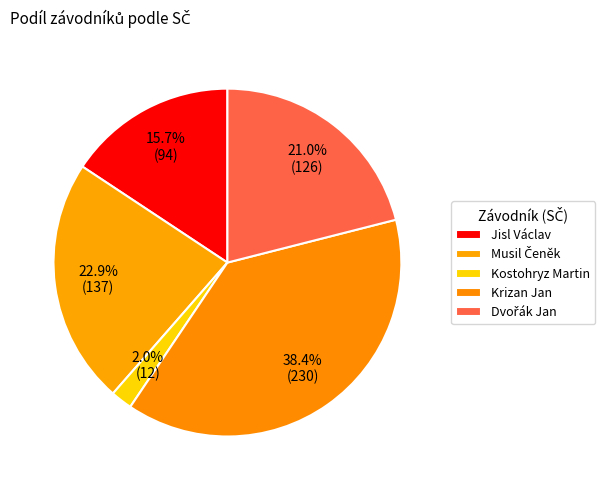

Does Krizan Jan represent more than half of the total?

No